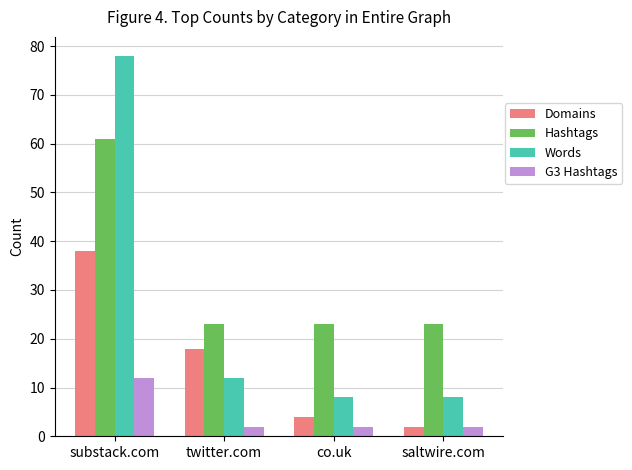

What is the difference between the Domains values at substack.com and saltwire.com?

36